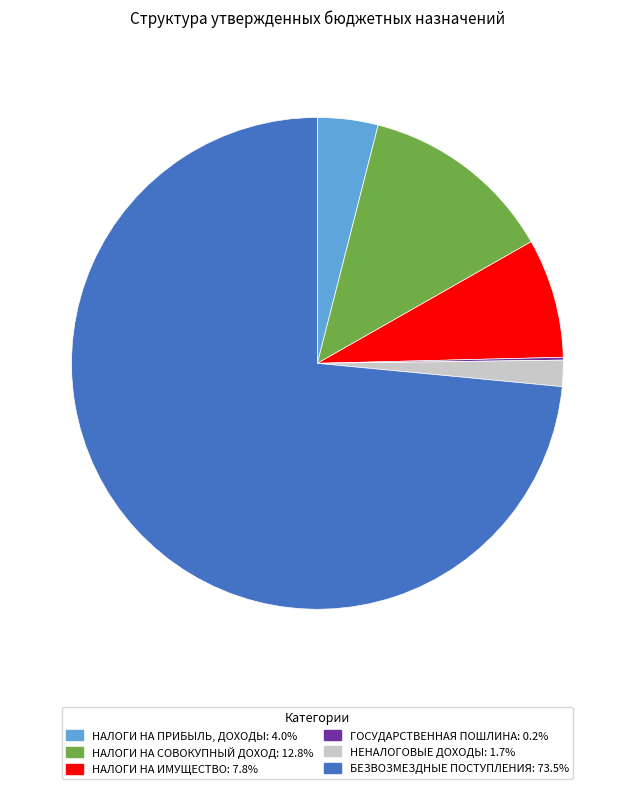

Which category has the biggest portion of the pie?

БЕЗВОЗМЕЗДНЫЕ ПОСТУПЛЕНИЯ